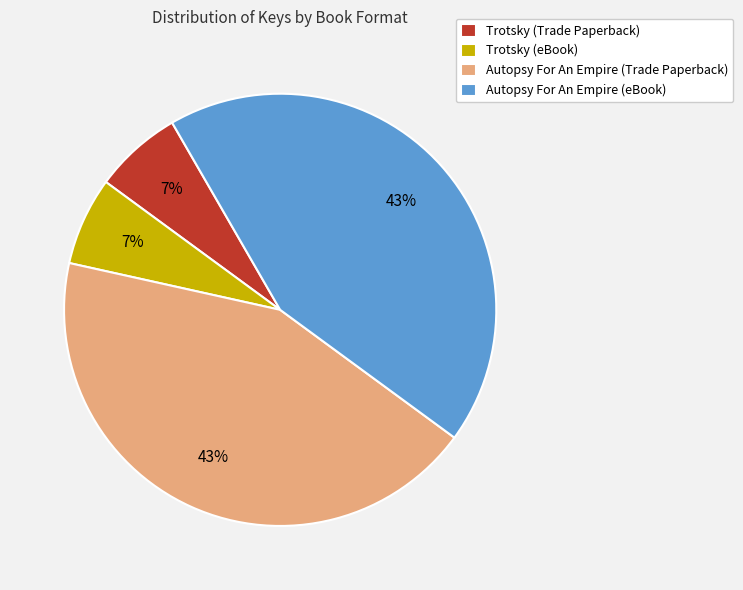

To the nearest percent, what is the combined percentage of Trotsky (eBook) and Autopsy For An Empire (eBook)?

50%